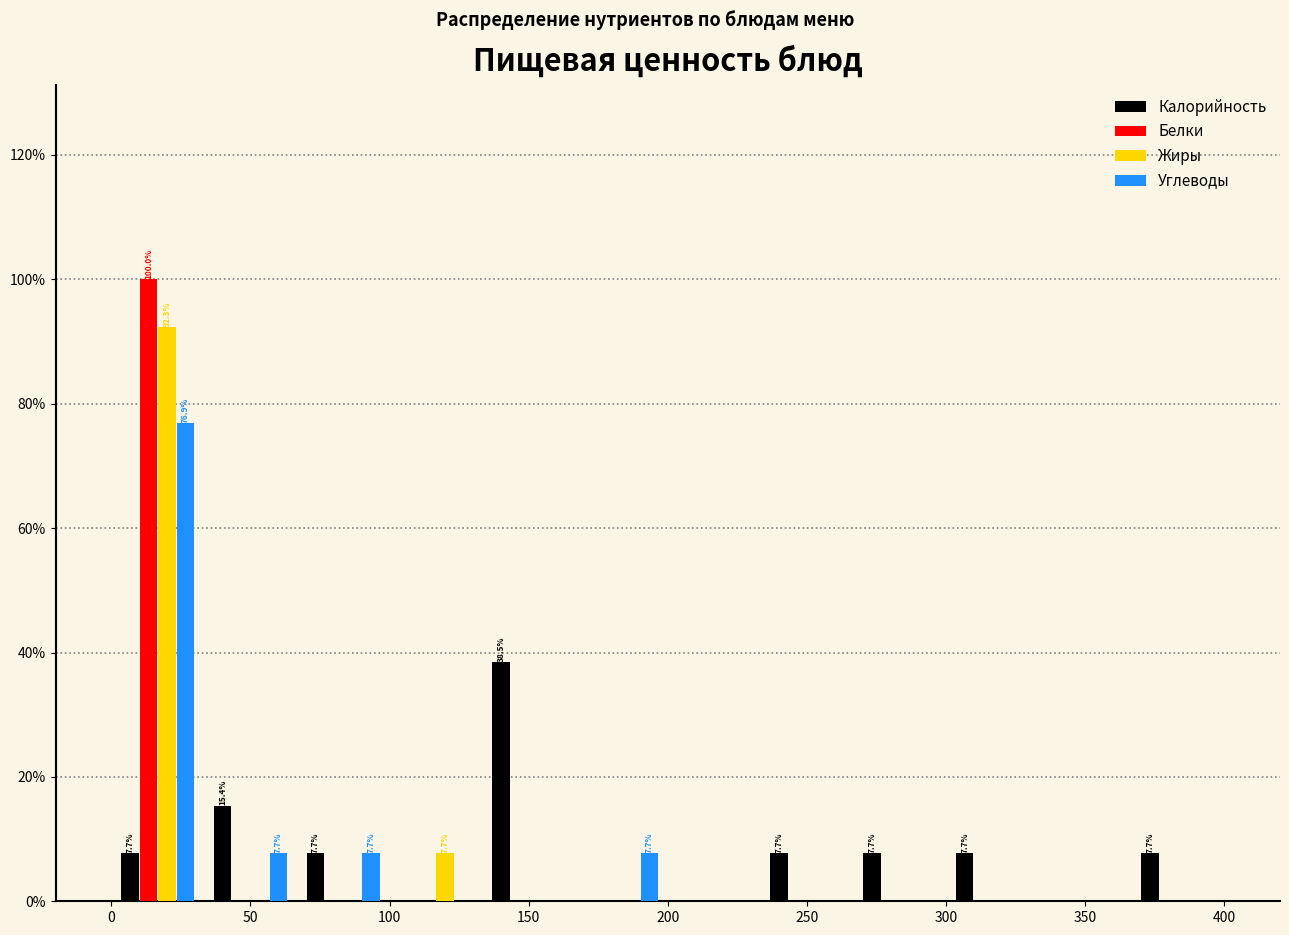

In the Калорийность series, which range on the x-axis has the tallest bar?

135 to 165